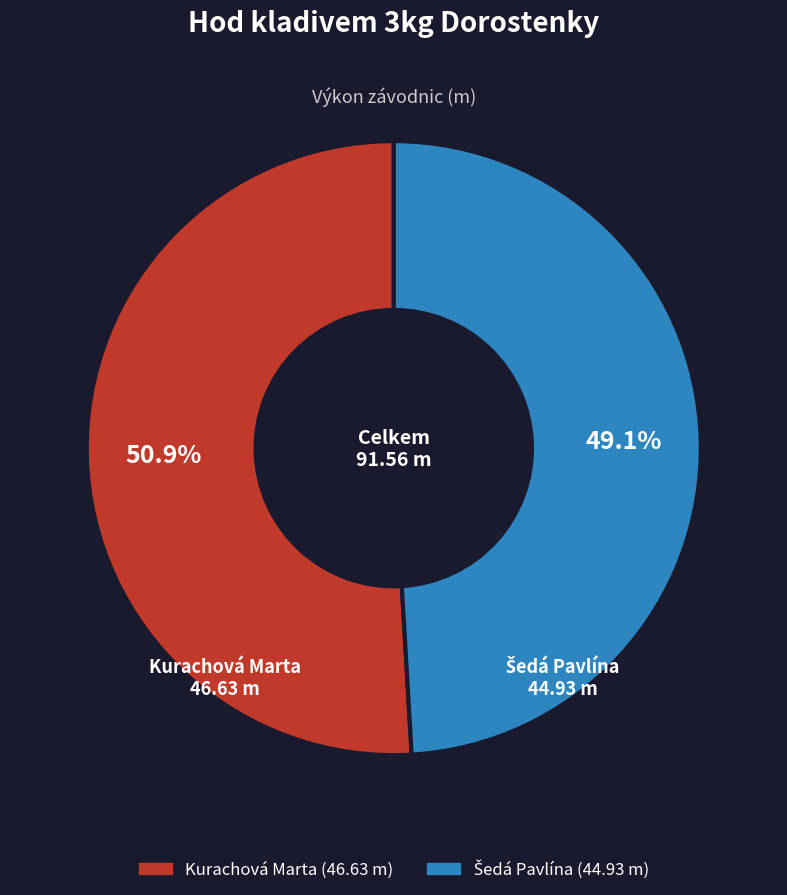

Count the number of slices in the pie.

2